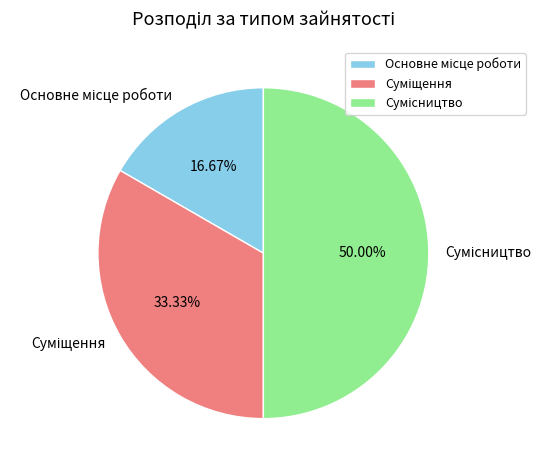

How many segments does this pie chart have?

3